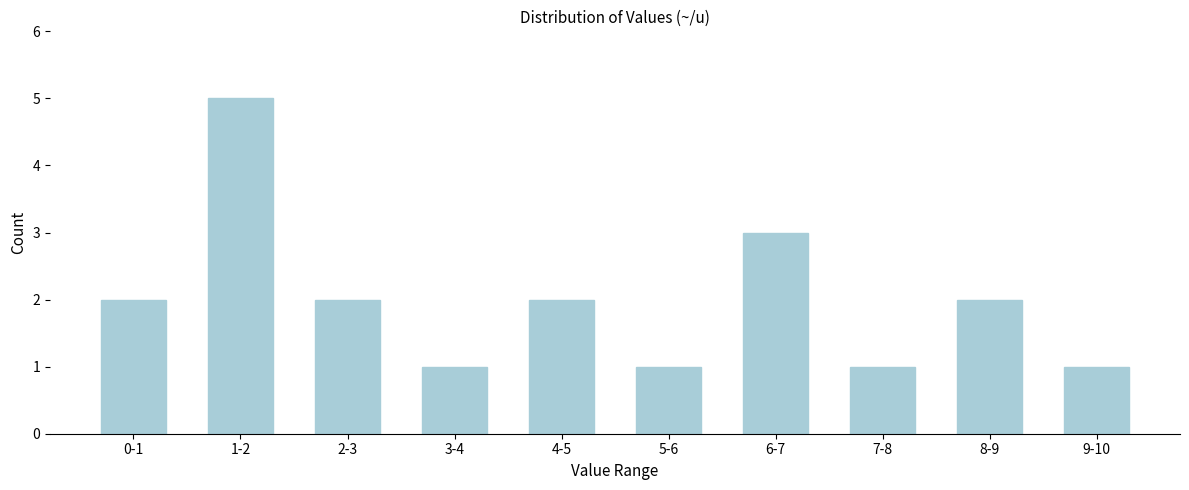

Reading left to right, what are all the values shown in this chart?

0-1=2	1-2=5	2-3=2	3-4=1	4-5=2	5-6=1	6-7=3	7-8=1	8-9=2	9-10=1